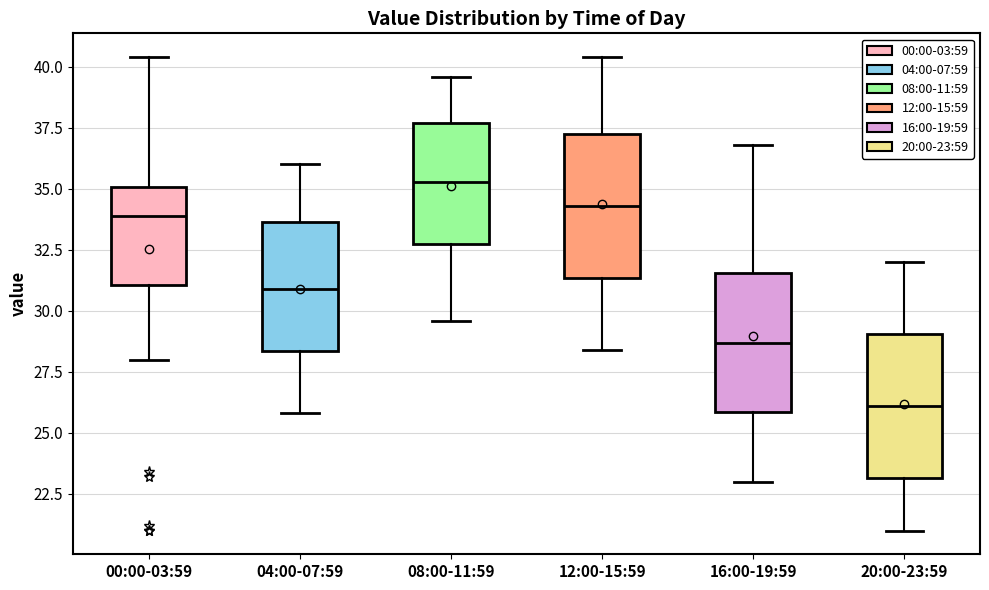

Reading left to right, read every box against the y-axis: the position of its median line, the range the box covers, and the ends of its whiskers. The values are not printed on the chart, so give them approximately, as read against the axis.

00:00-03:59: median 34.0, box 31.0 to 35.0, whiskers 28.0 to 40.5
04:00-07:59: median 31.0, box 28.5 to 33.5, whiskers 26.0 to 36.0
08:00-11:59: median 35.5, box 33.0 to 37.5, whiskers 29.5 to 39.5
12:00-15:59: median 34.5, box 31.5 to 37.5, whiskers 28.5 to 40.5
16:00-19:59: median 28.5, box 26.0 to 31.5, whiskers 23.0 to 37.0
20:00-23:59: median 26.0, box 23.0 to 29.0, whiskers 21.0 to 32.0